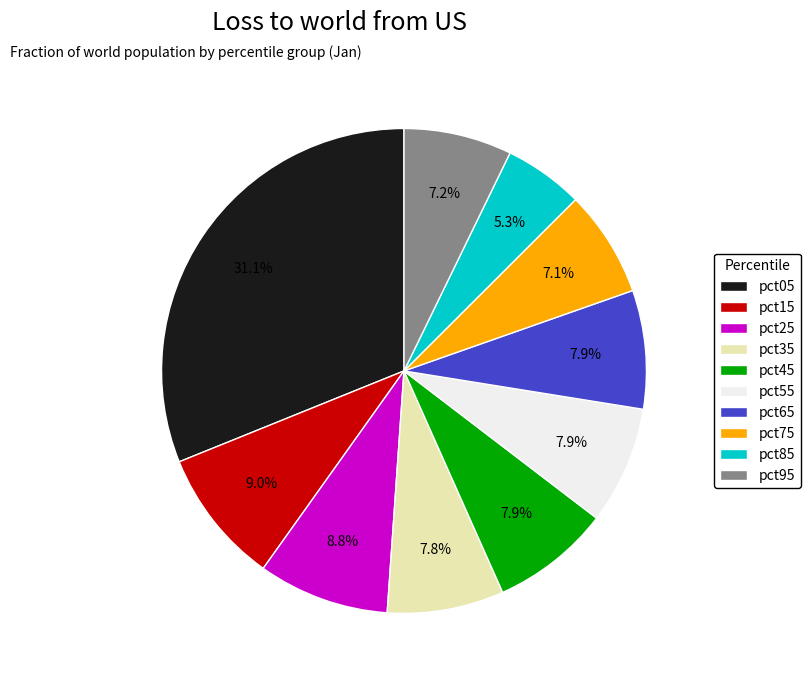

What percentage do pct65 and pct85 together represent?

13.2%